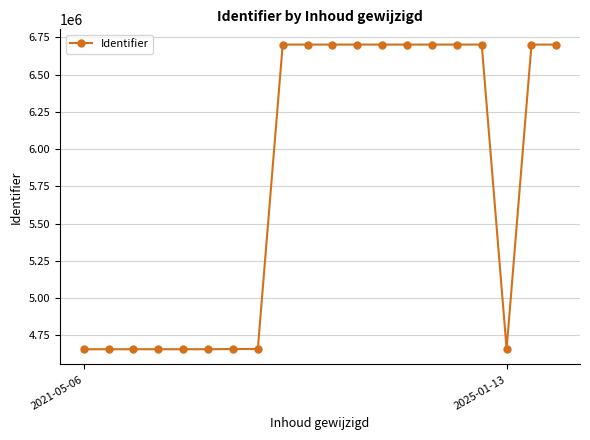

What is the difference between the second highest and minimum values?

2044185